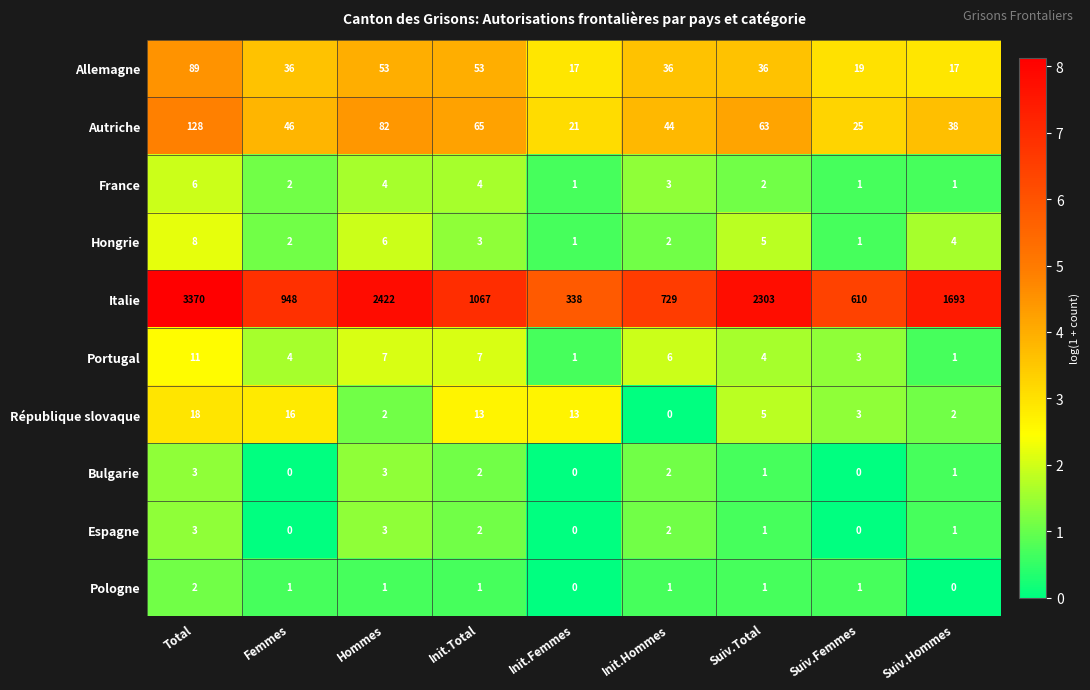

What is the difference between the highest and lowest values at Hommes?

2421